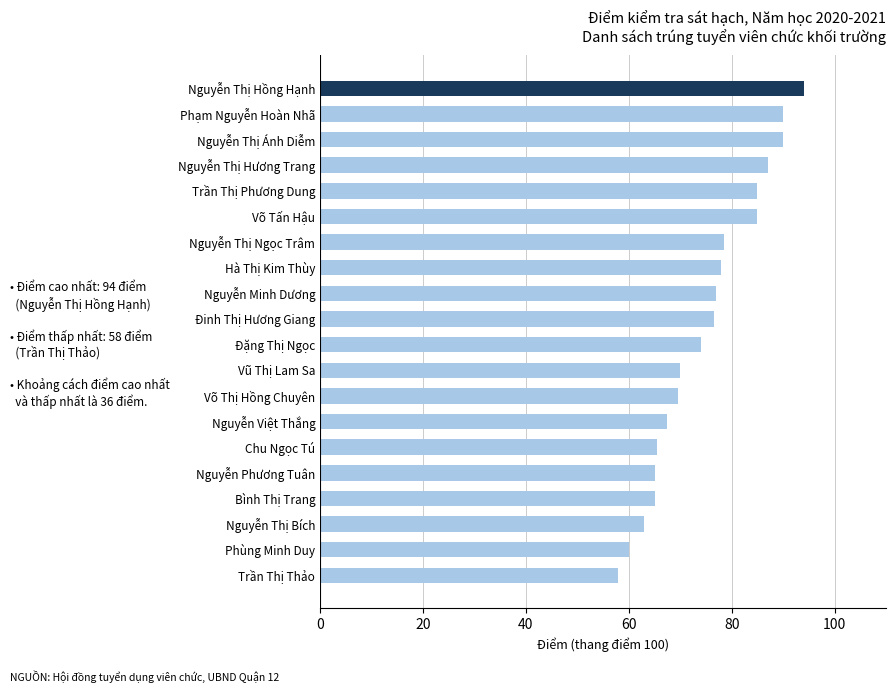

Reading bottom to top, extract all data points from this chart.

Trần Thị Thảo=58.0	Phùng Minh Duy=60.0	Nguyễn Thị Bích=63.0	Bình Thị Trang=65.0	Nguyễn Phương Tuân=65.0	Chu Ngọc Tú=65.5	Nguyễn Việt Thắng=67.5	Võ Thị Hồng Chuyên=69.5	Vũ Thị Lam Sa=70.0	Đặng Thị Ngọc=74.0	Đinh Thị Hương Giang=76.5	Nguyễn Minh Dương=77.0	Hà Thị Kim Thùy=78.0	Nguyễn Thị Ngọc Trâm=78.5	Võ Tấn Hậu=85.0	Trần Thị Phương Dung=85.0	Nguyễn Thị Hương Trang=87.0	Nguyễn Thị Ánh Diễm=90.0	Phạm Nguyễn Hoàn Nhã=90.0	Nguyễn Thị Hồng Hạnh=94.0